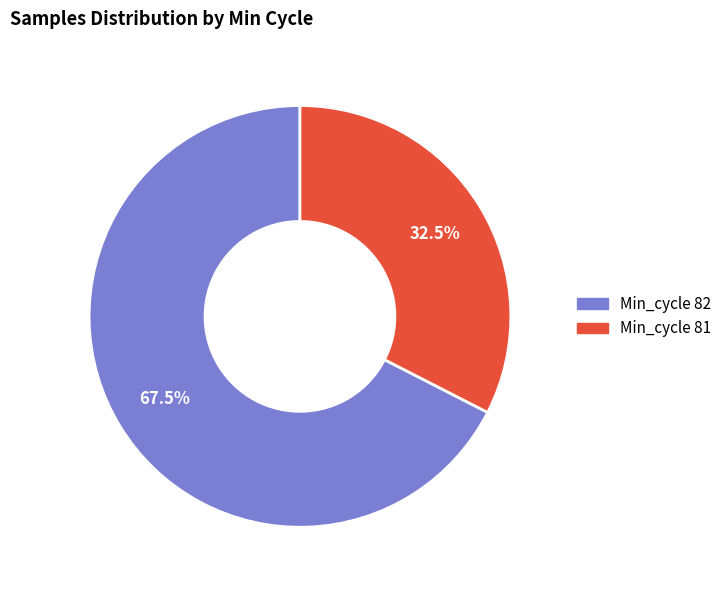

Is there a majority slice in this chart?

Yes